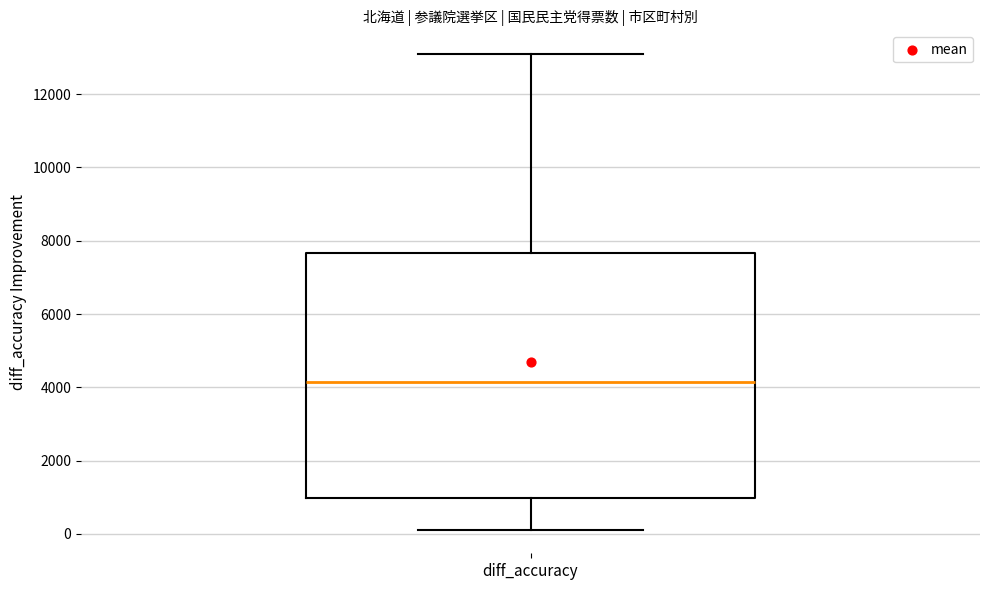

Read this box plot against the y-axis: the position of the median line, the range covered by the box, and the ends of both whiskers. The values are not printed on the chart, so give them approximately, as read against the axis.

median 4200, box 1000 to 7600, whiskers 200 to 13000